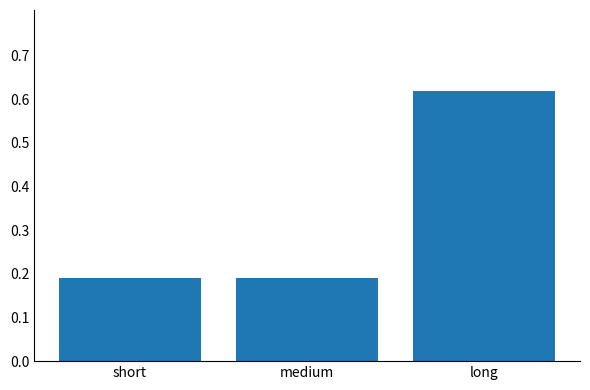

What is the sum of the values at short and long?

0.8